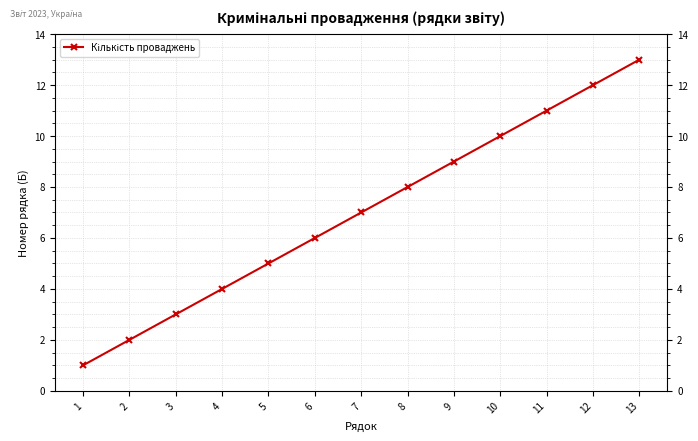

At which label does the data first exceed 7?

8